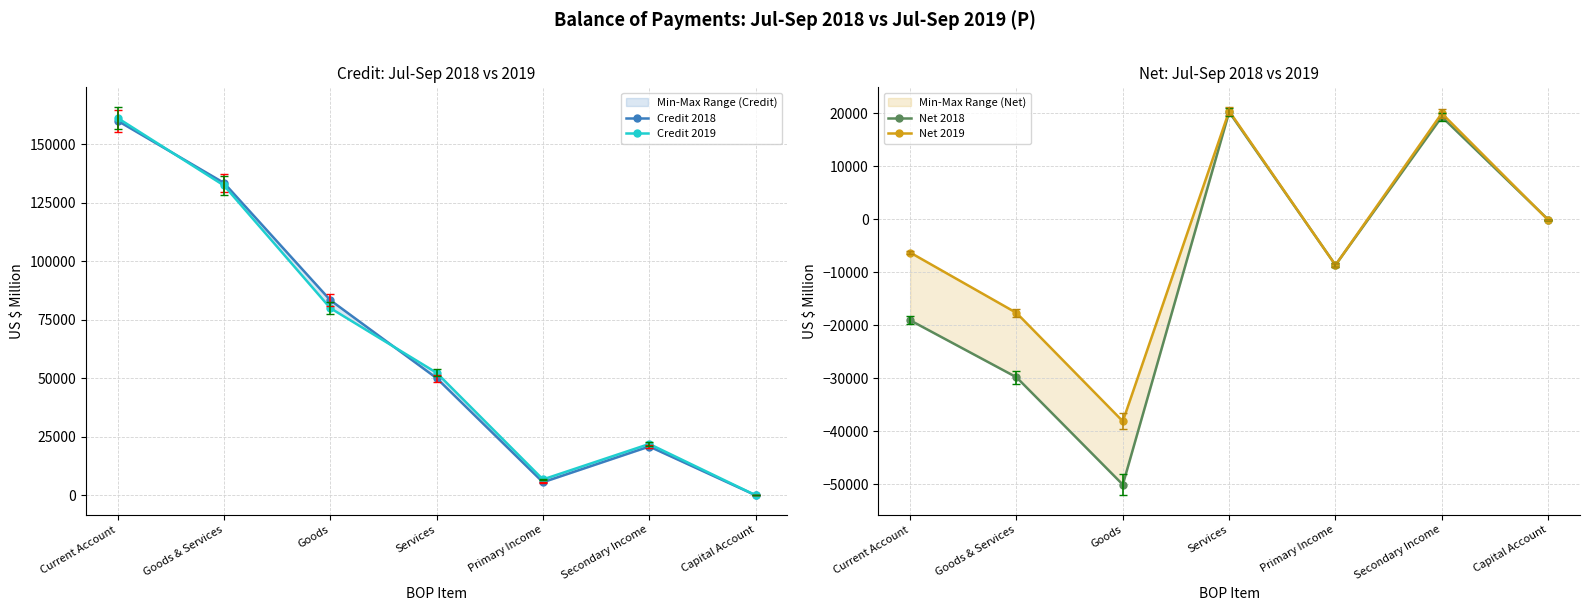

The Credit 2018 series shows 30 at Capital Account. True or false?

False